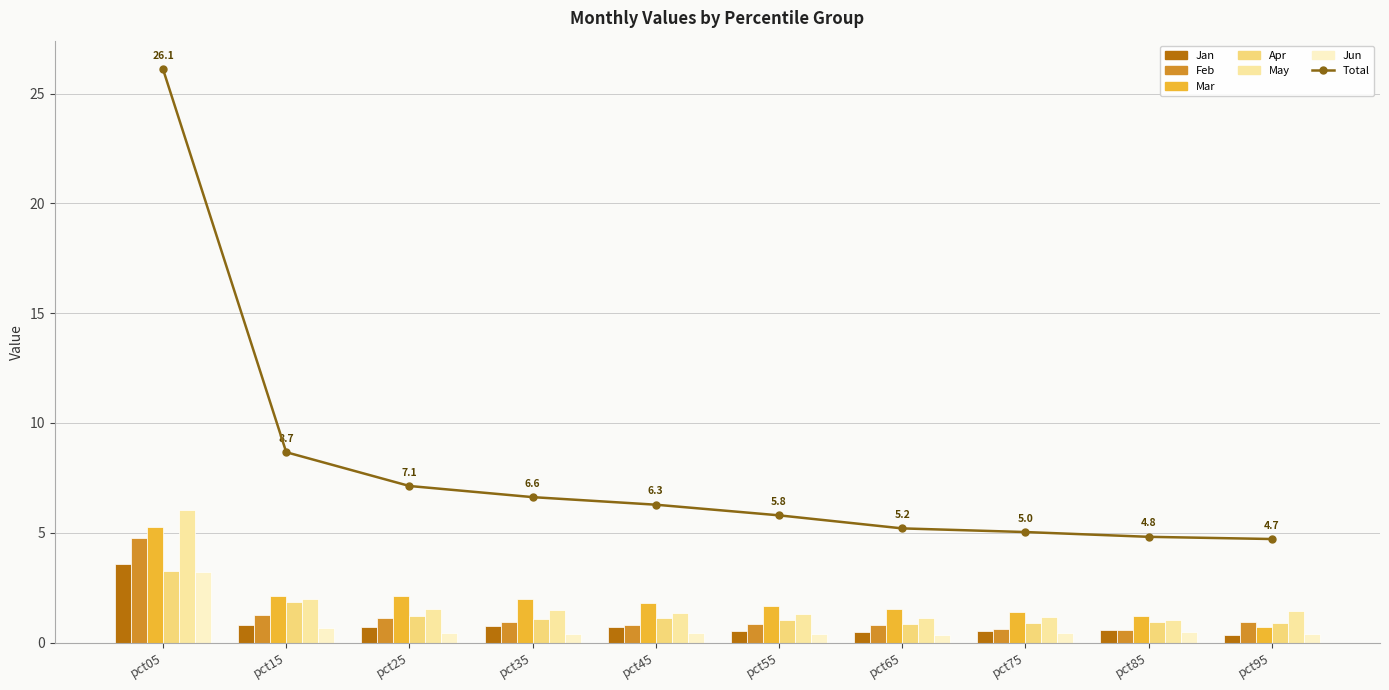

Which series has the largest range (max minus min)?

May